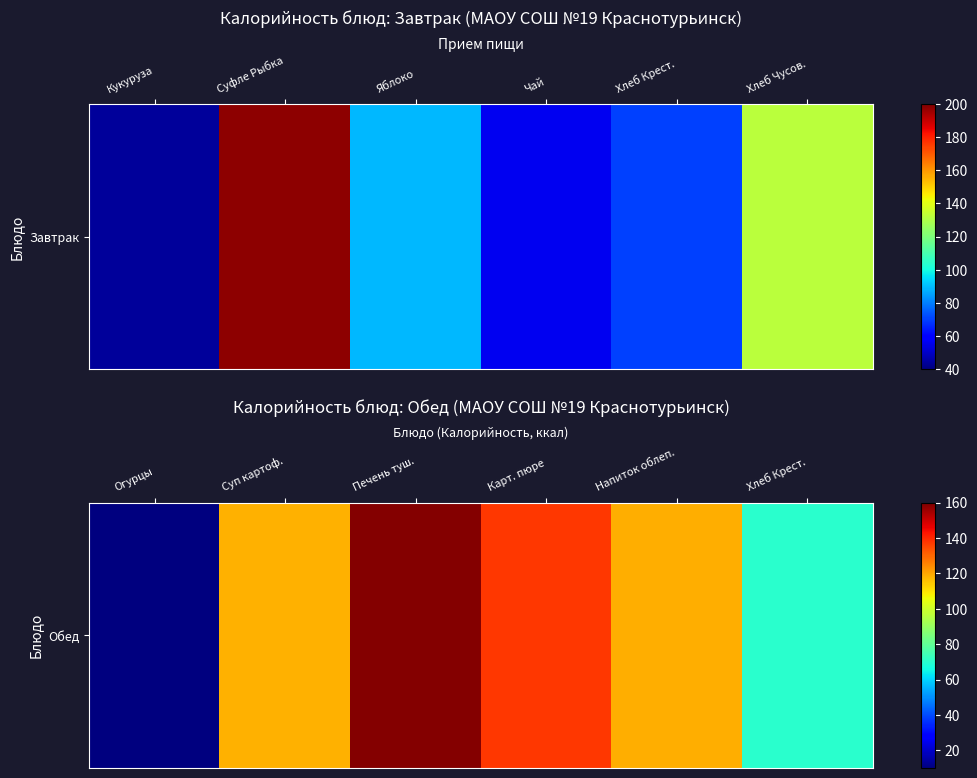

How many data points are less than 118?

2